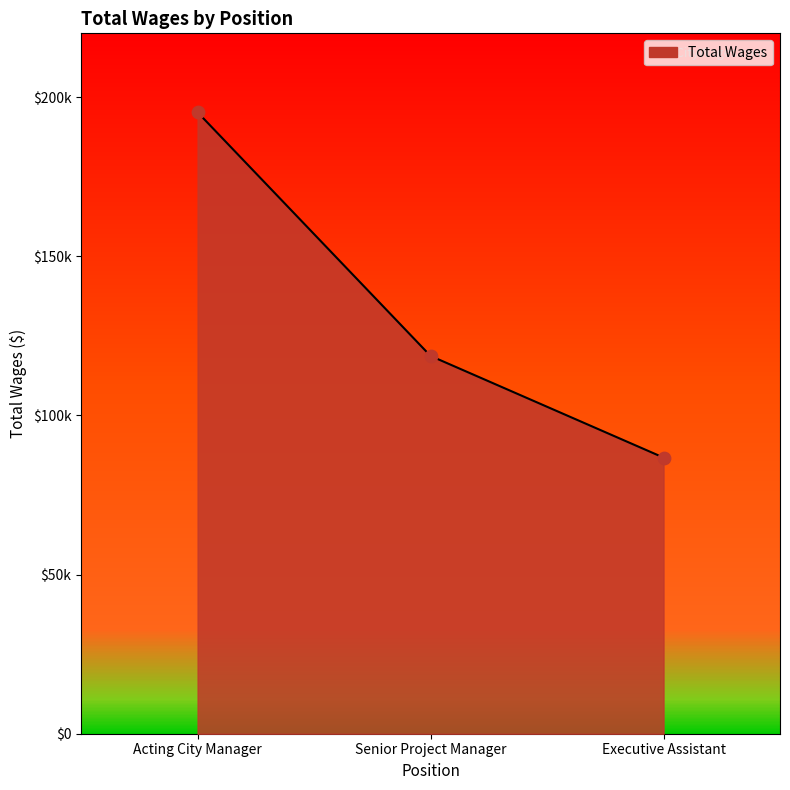

What is the change in value from Acting City Manager to Senior Project Manager?

-76527